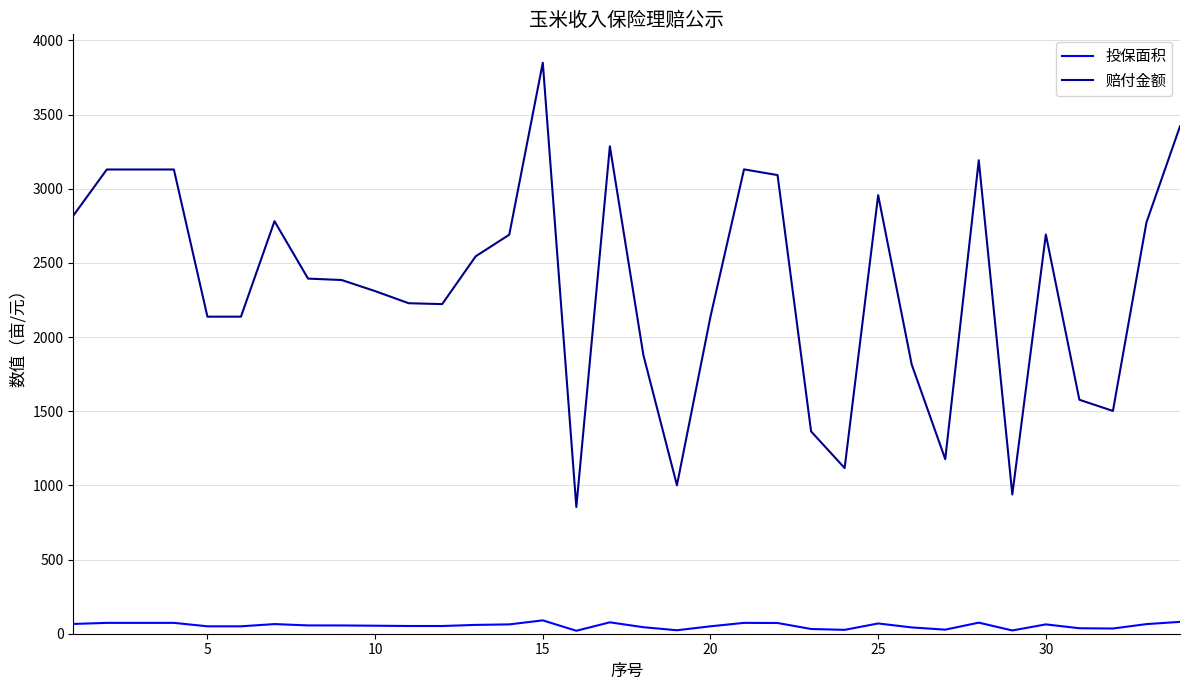

What is the greatest value displayed?

3849.7